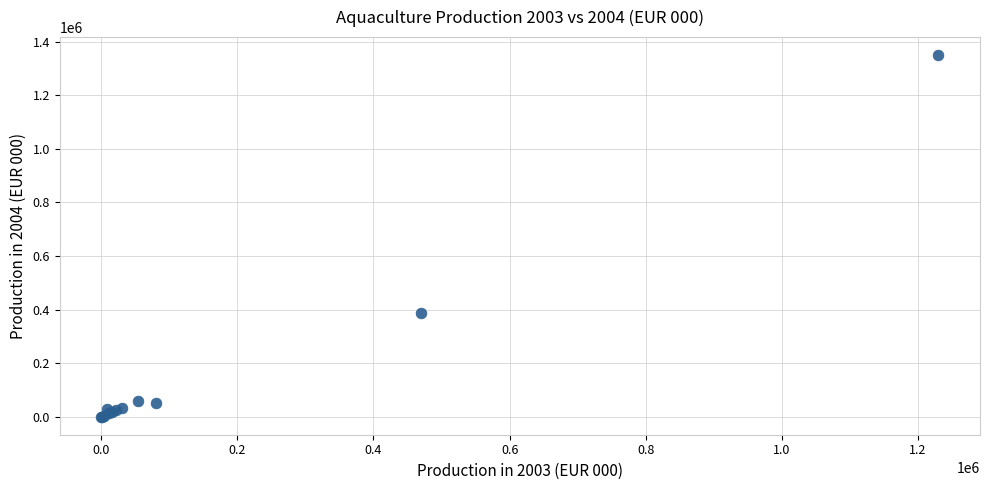

What Y value in the scatter plot is closest to 674824?

388997